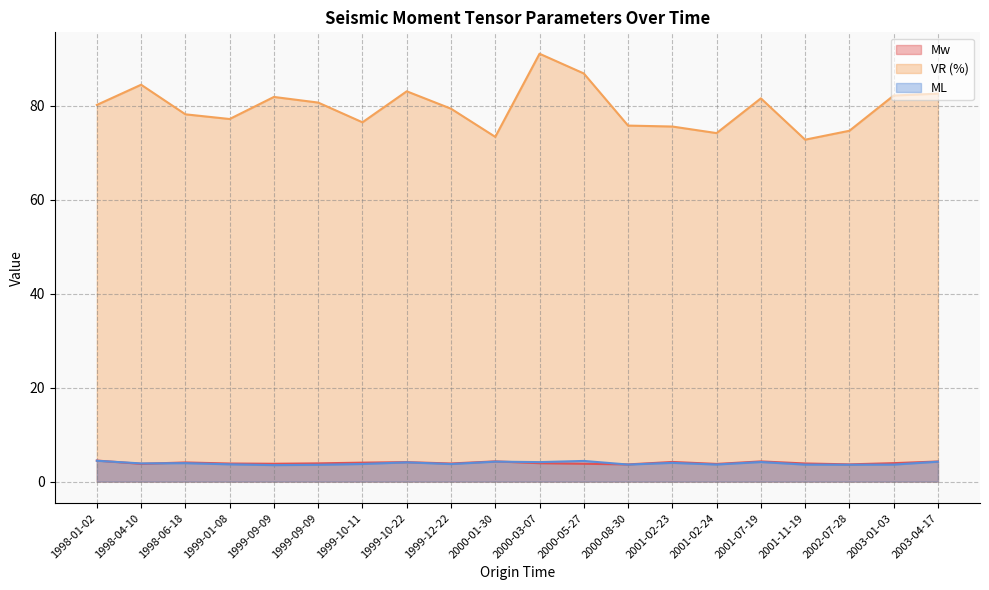

Does the chart display data point markers on the line(s)?

No